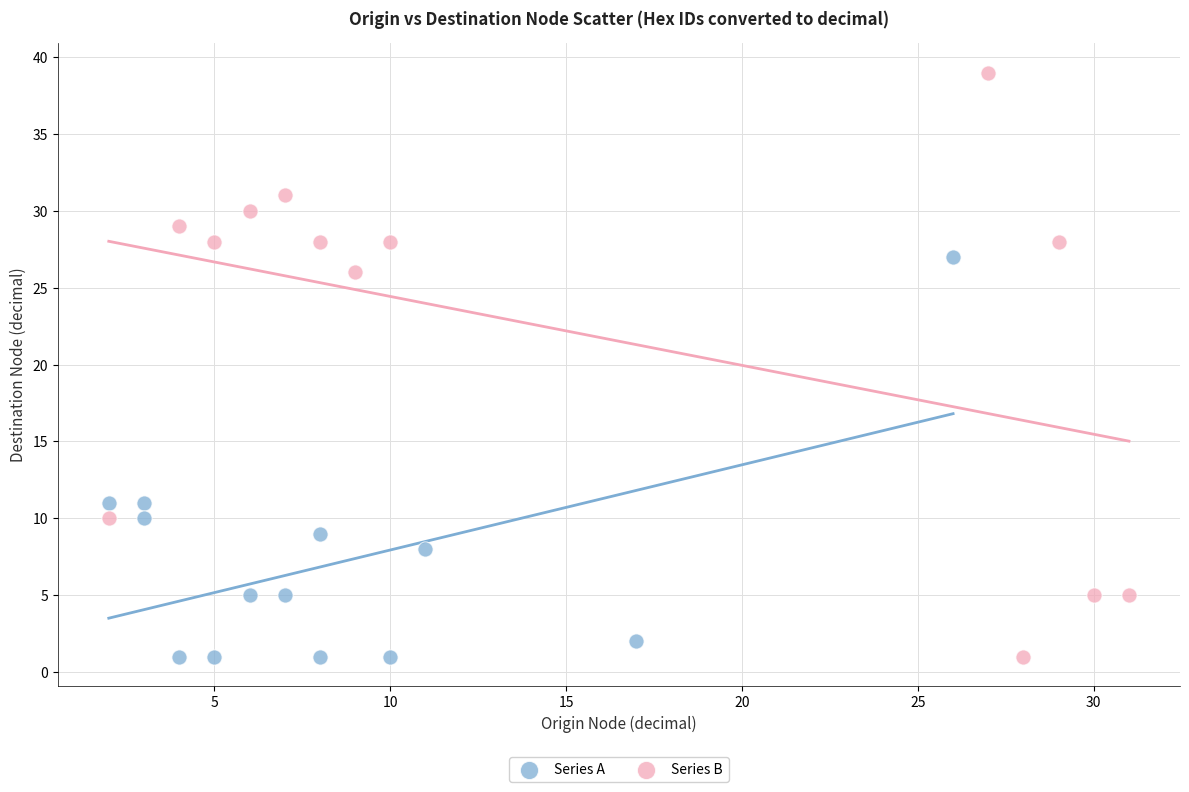

Which series has the largest Y range (max minus min)?

Series B